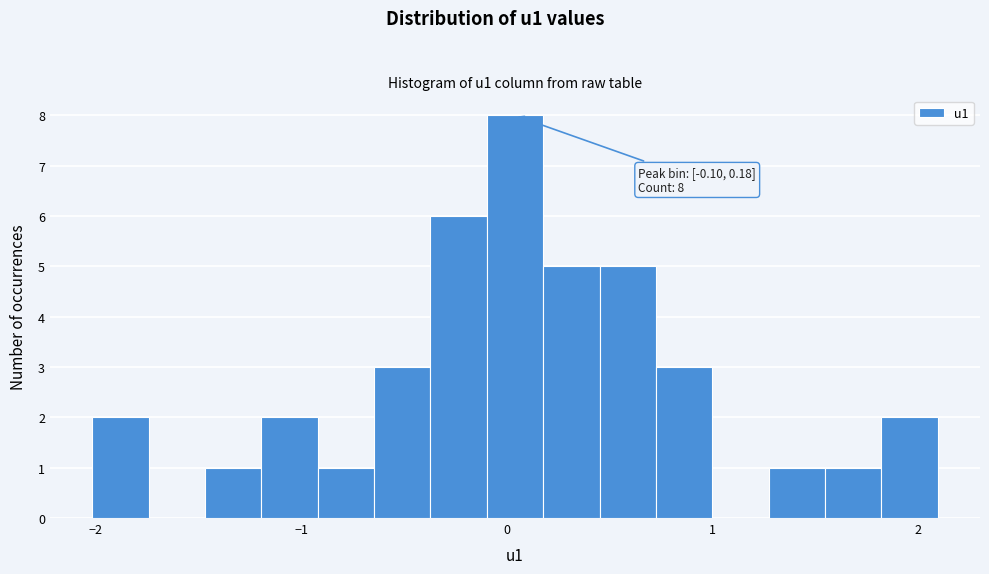

Read against the x-axis, roughly where is the centre of the tallest bar?

0.0